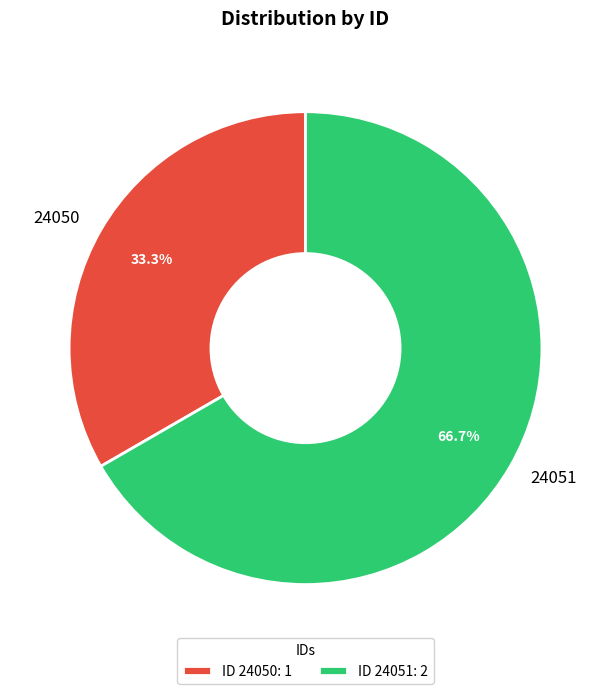

The 24050 slice represents 33% of the pie. True or false?

True